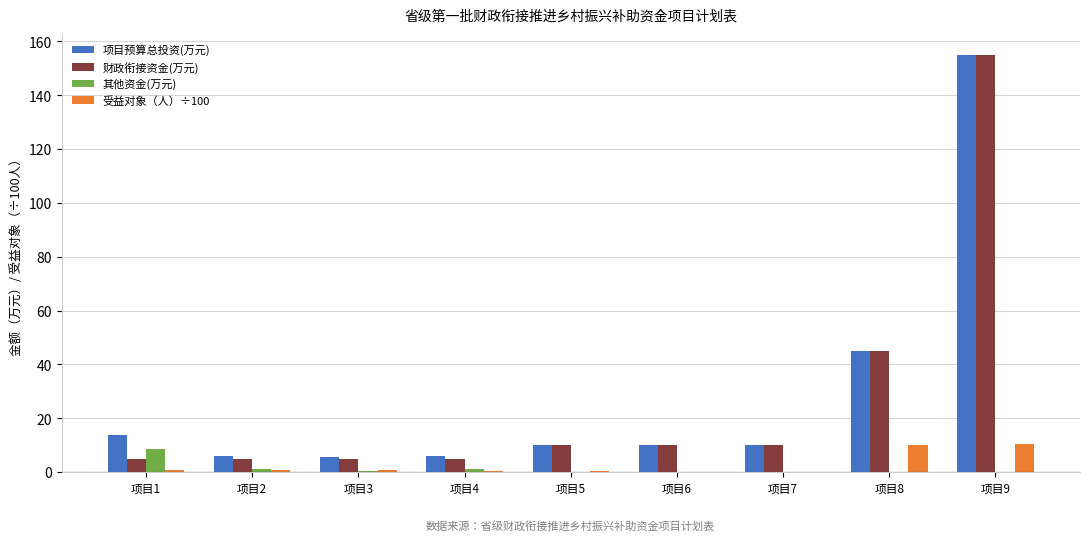

What is the total value across all series at 项目1?

28.2